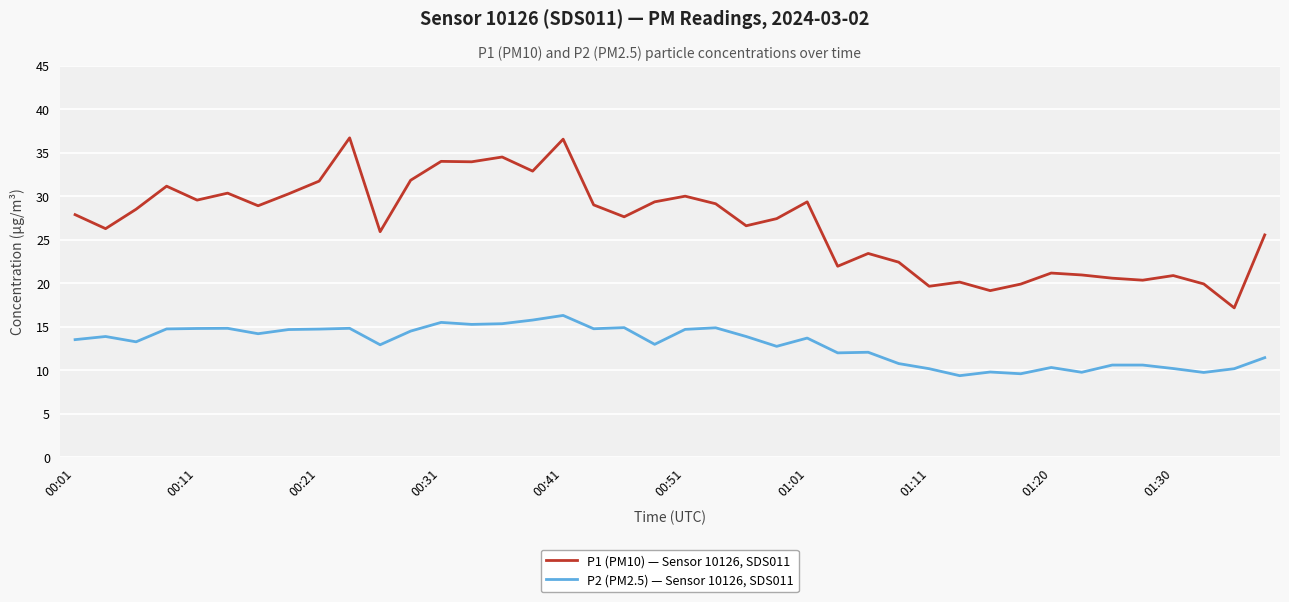

What is the average value of the P1 (PM10) — Sensor 10126, SDS011 series?

26.8